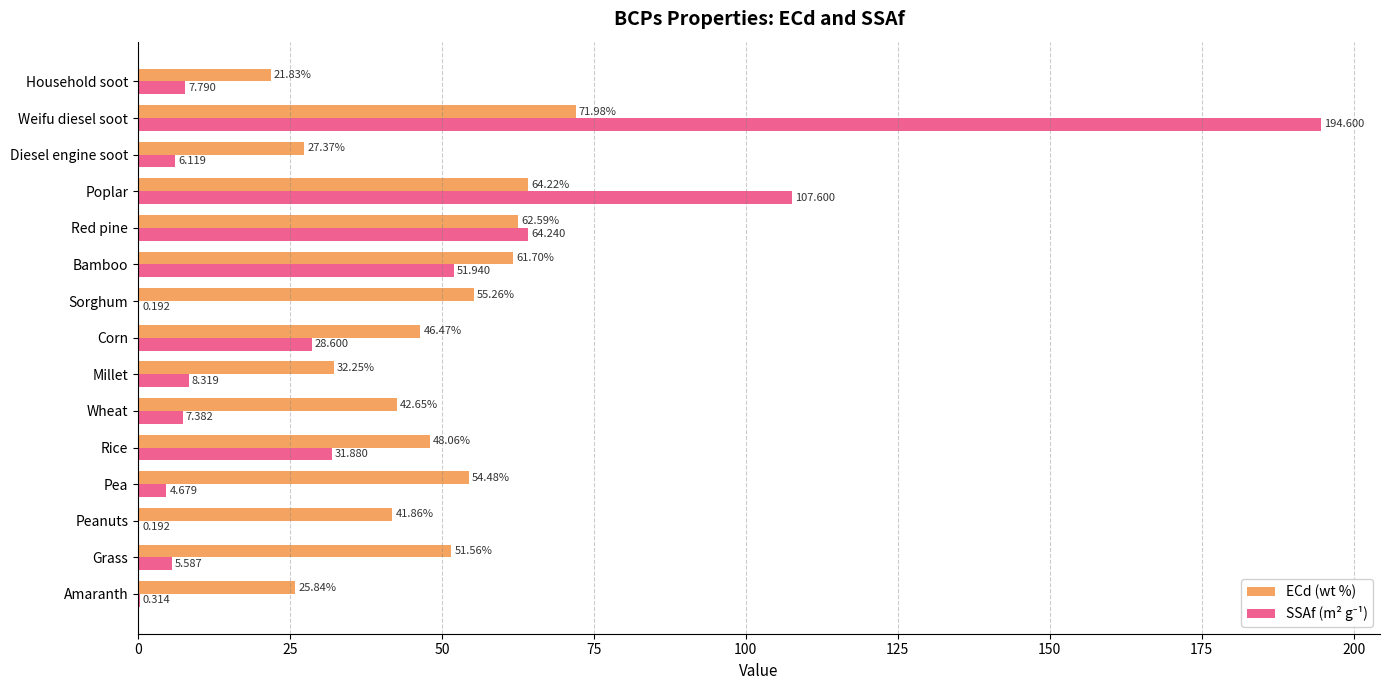

Which label corresponds to the largest value in the chart?

Weifu diesel soot